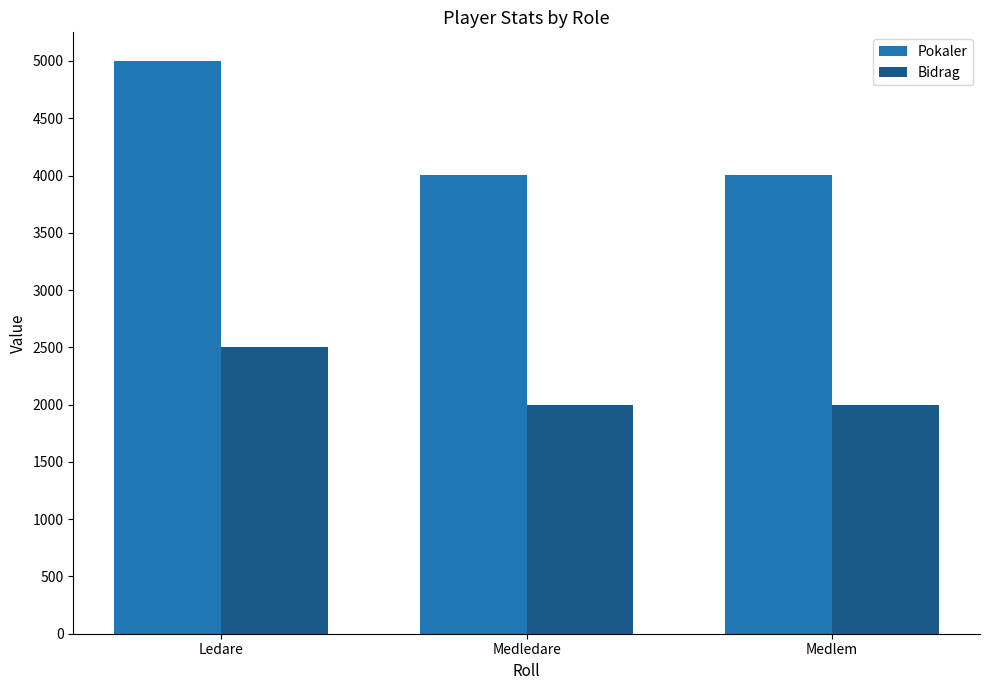

Which series has the widest spread of values?

Pokaler